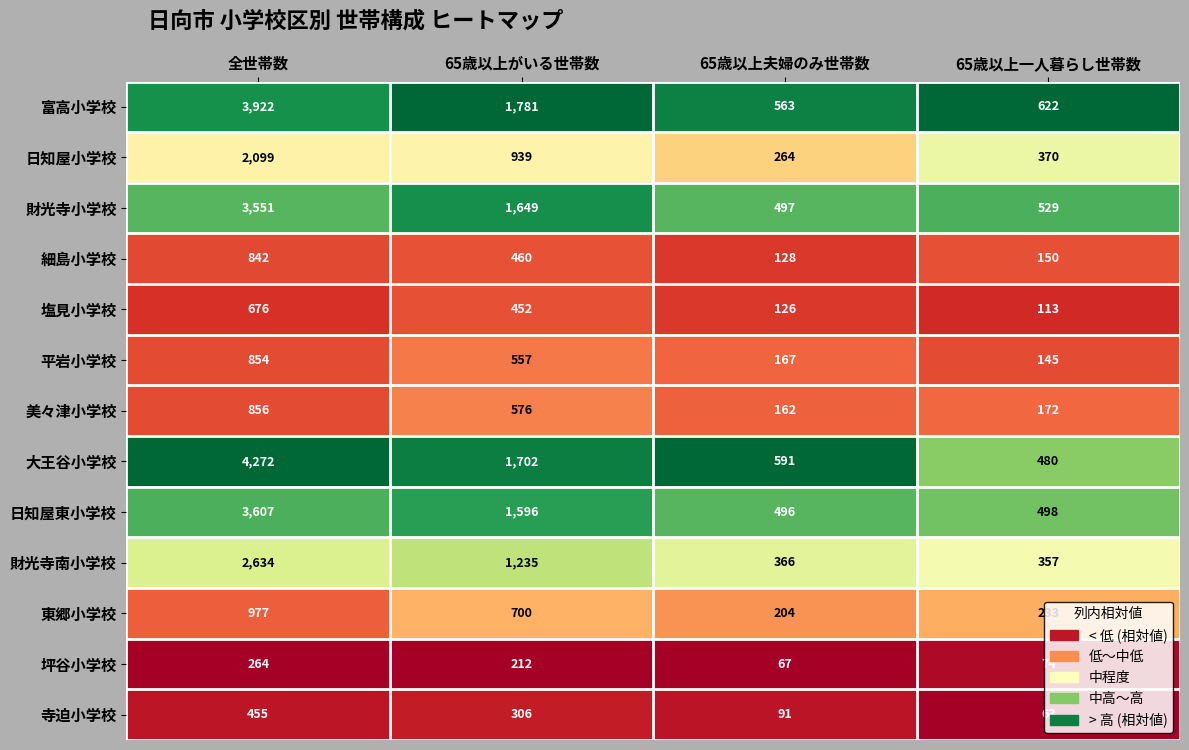

What is the total value across all series at 65歳以上一人暮らし世帯数?

3806